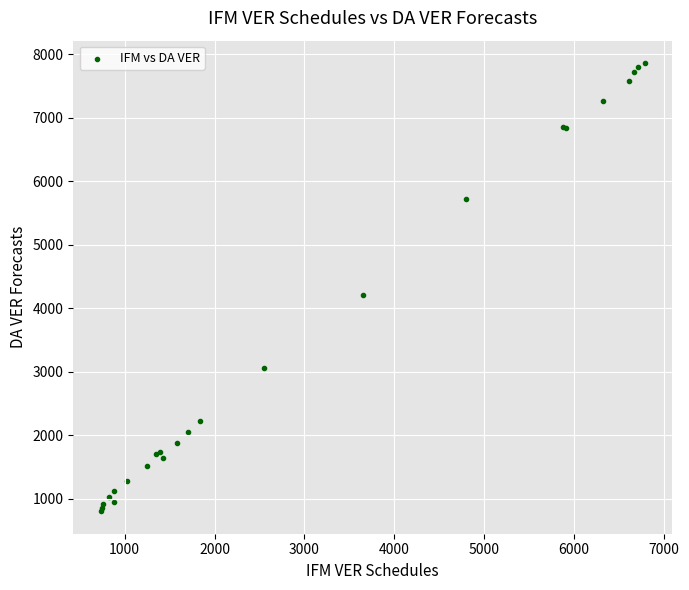

What Y value in the scatter plot is closest to 4334?

4207.6